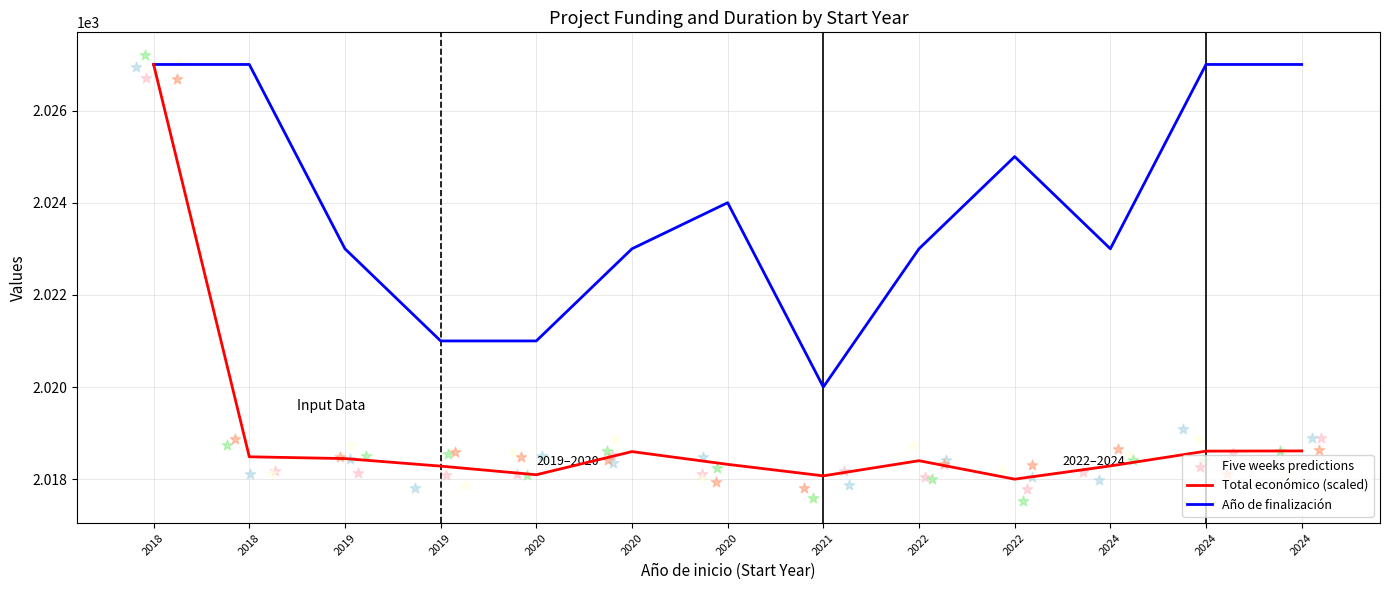

Which series has the largest total across all categories?

Año de finalización